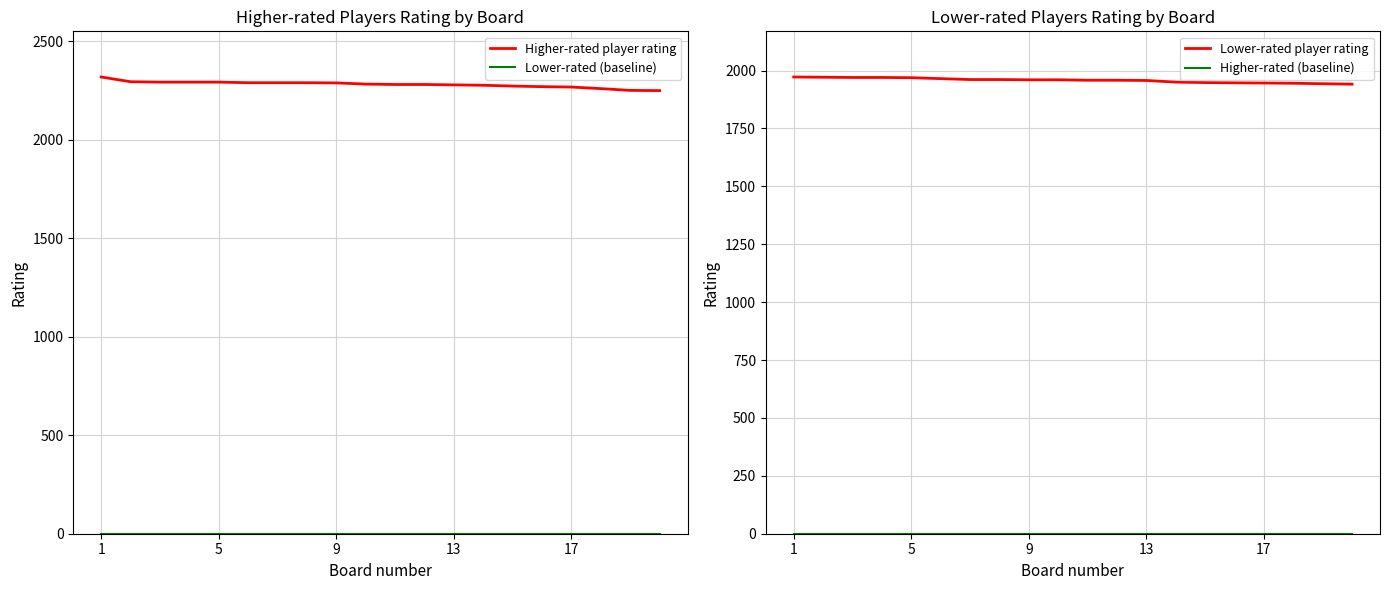

What is the minimum value for Higher-rated player rating?

2250